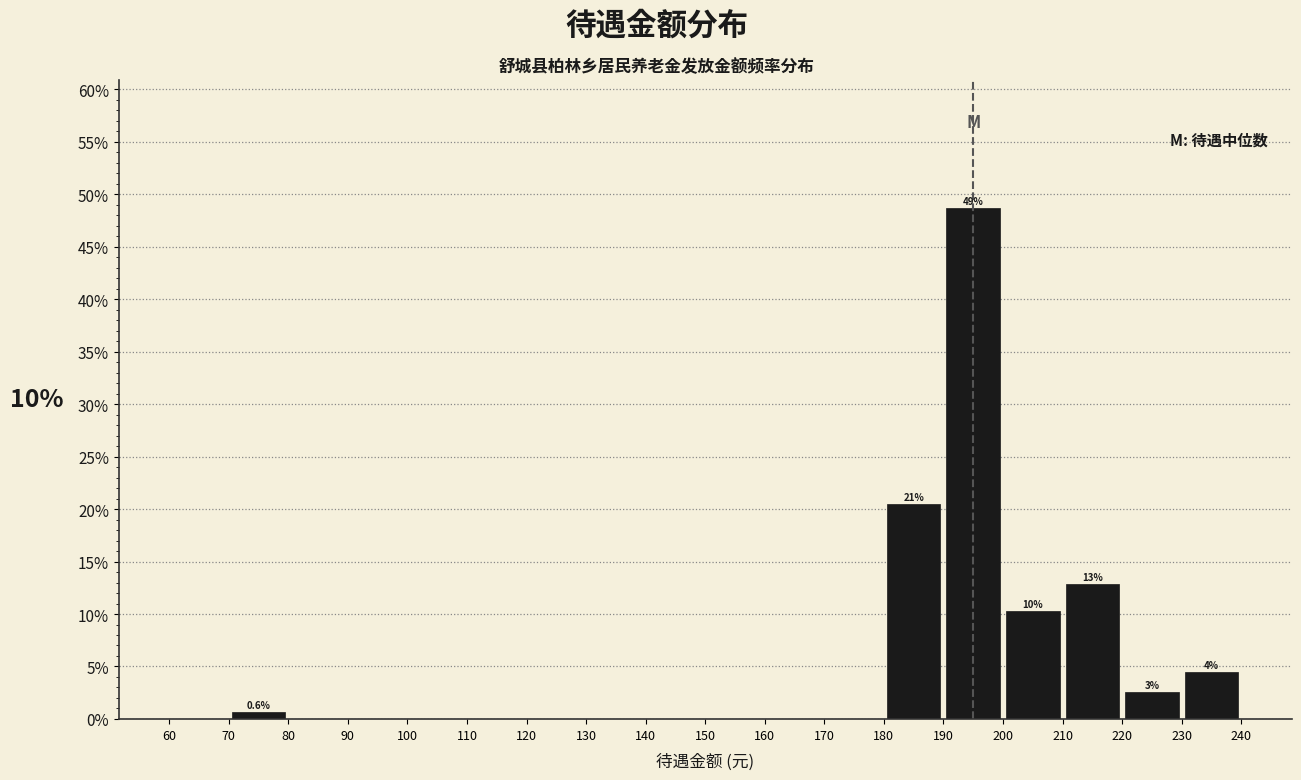

Over which range of the x-axis is the bar tallest?

190 to 200